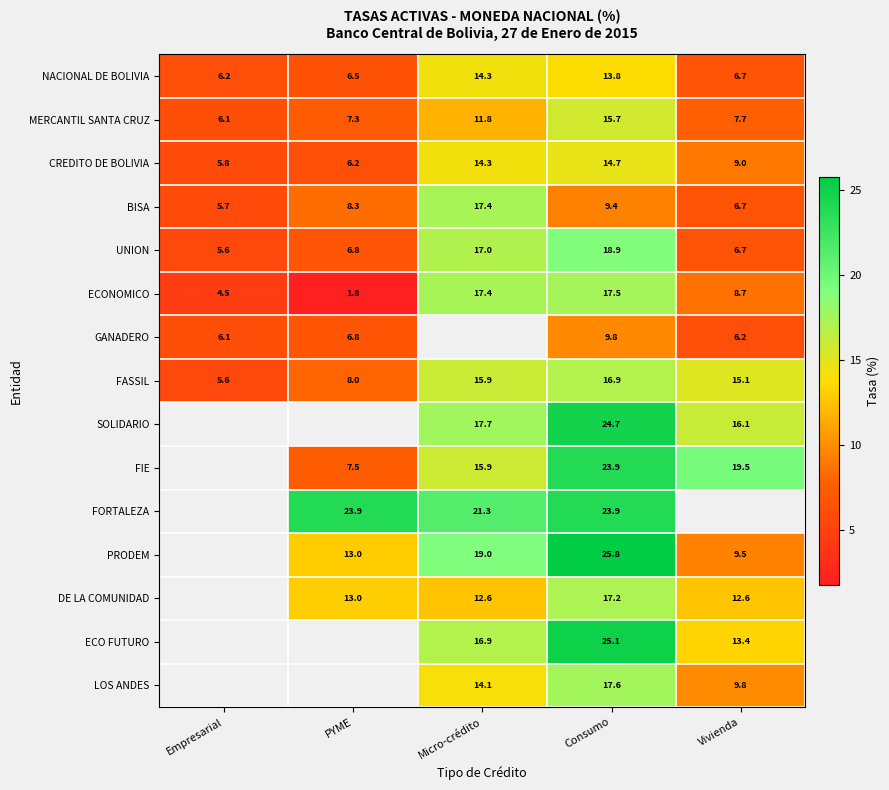

Count the number of categories in the chart.

5